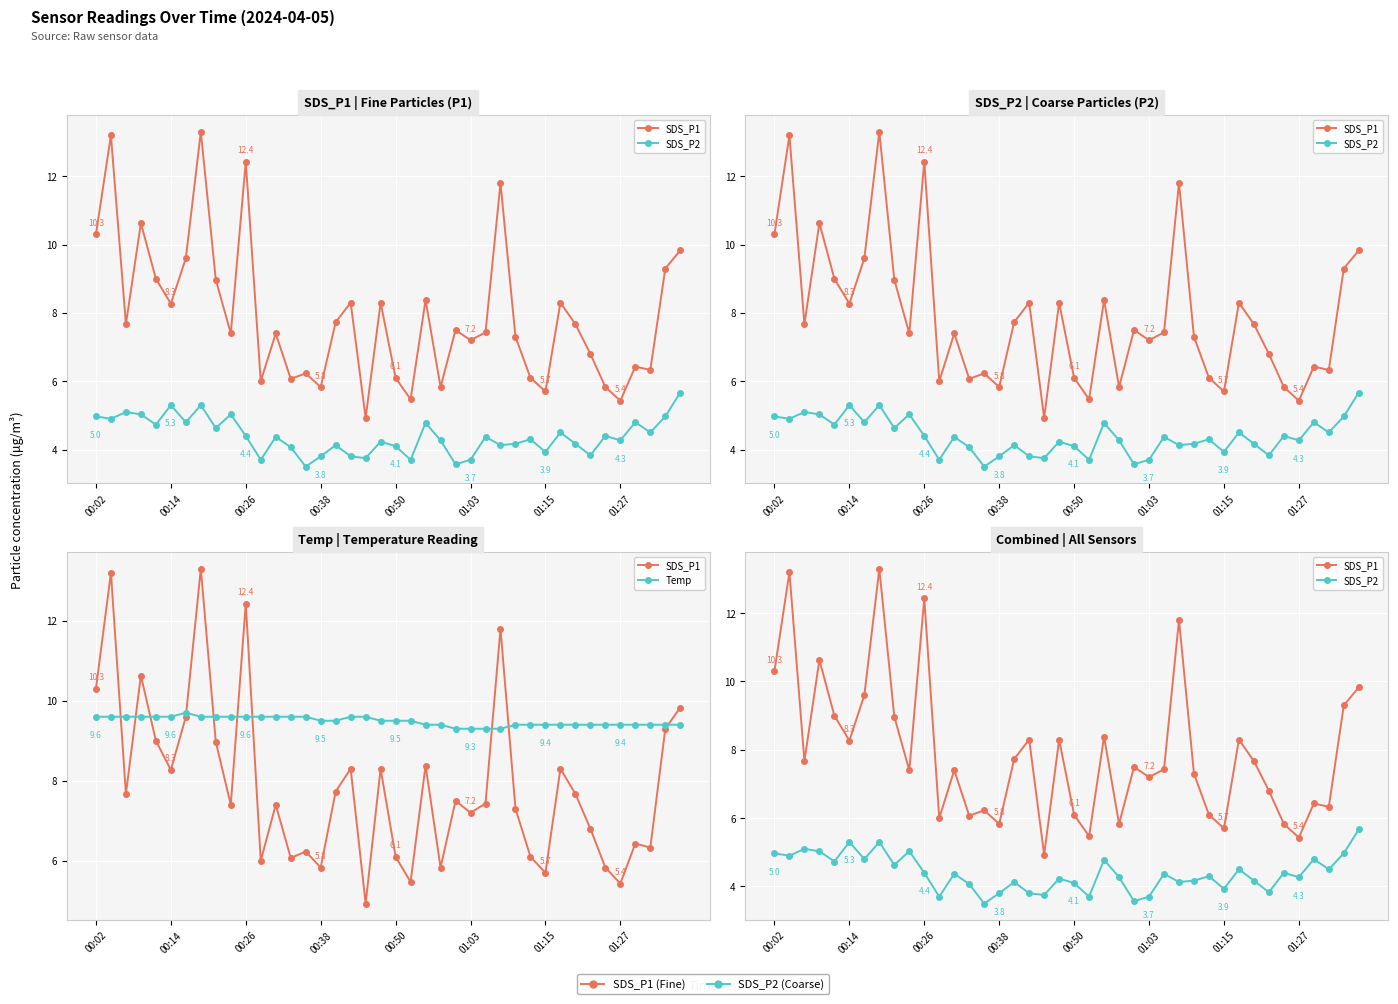

How many data points in SDS_P1 are less than 7?

15